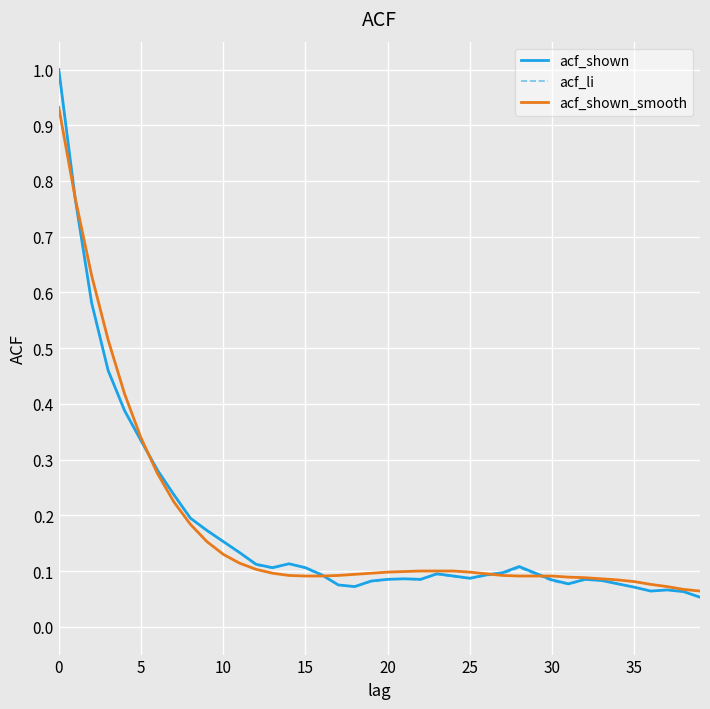

What is the maximum value for acf_li?

1.0